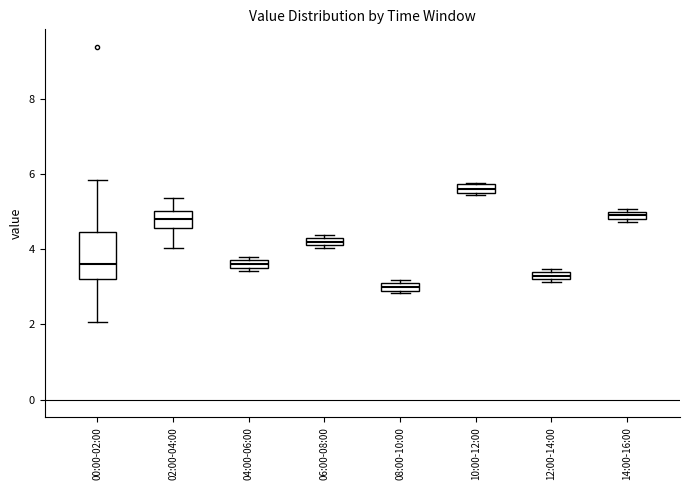

Which box has the highest median line?

10:00-12:00